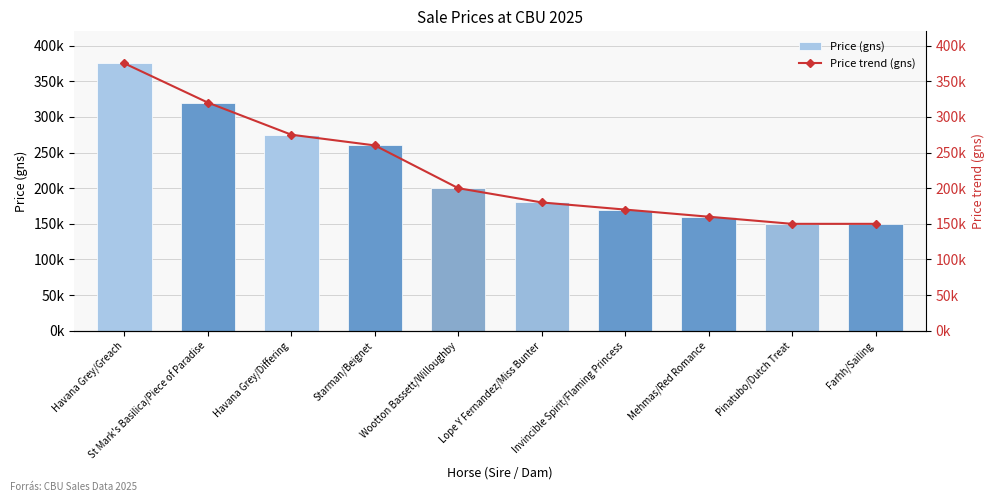

Between Havana Grey/Greach and Pinatubo/Dutch Treat, which series saw the biggest shift?

Price (gns)